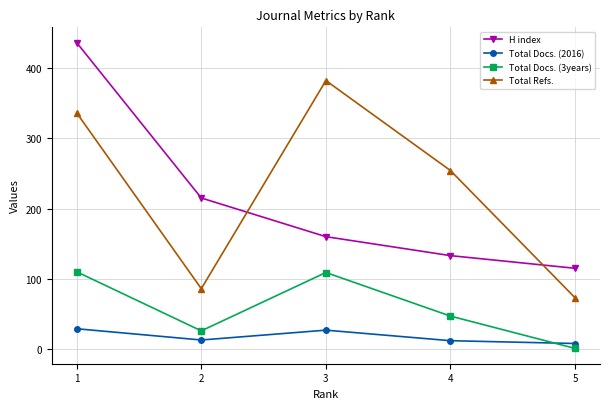

List the series in order of their peak value, lowest first.

Total Docs. (2016), Total Docs. (3years), Total Refs., H index